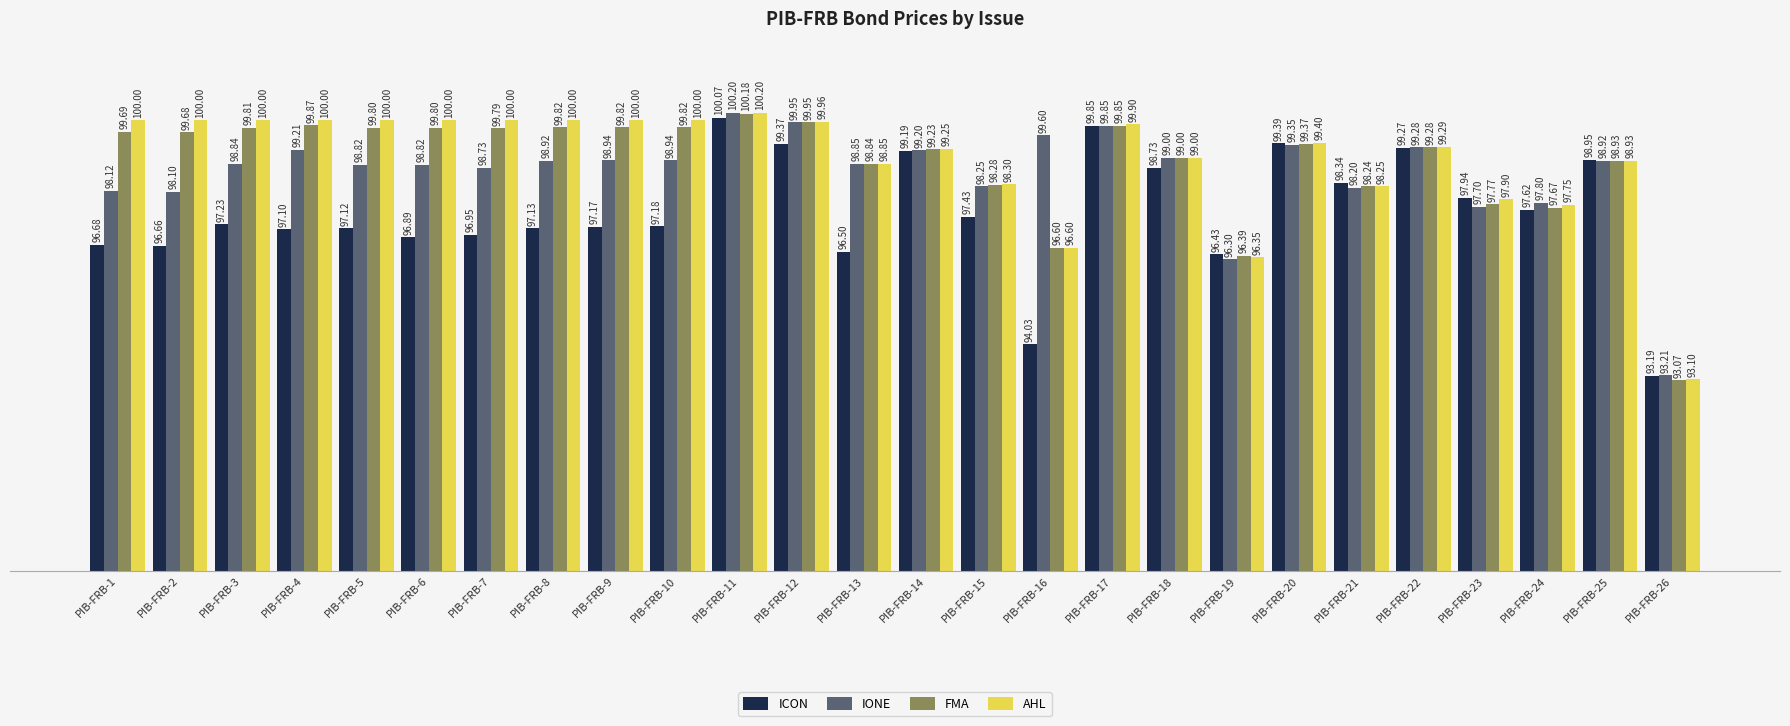

True or false: AHL has a value of 160.8 at PIB-FRB-20.

False